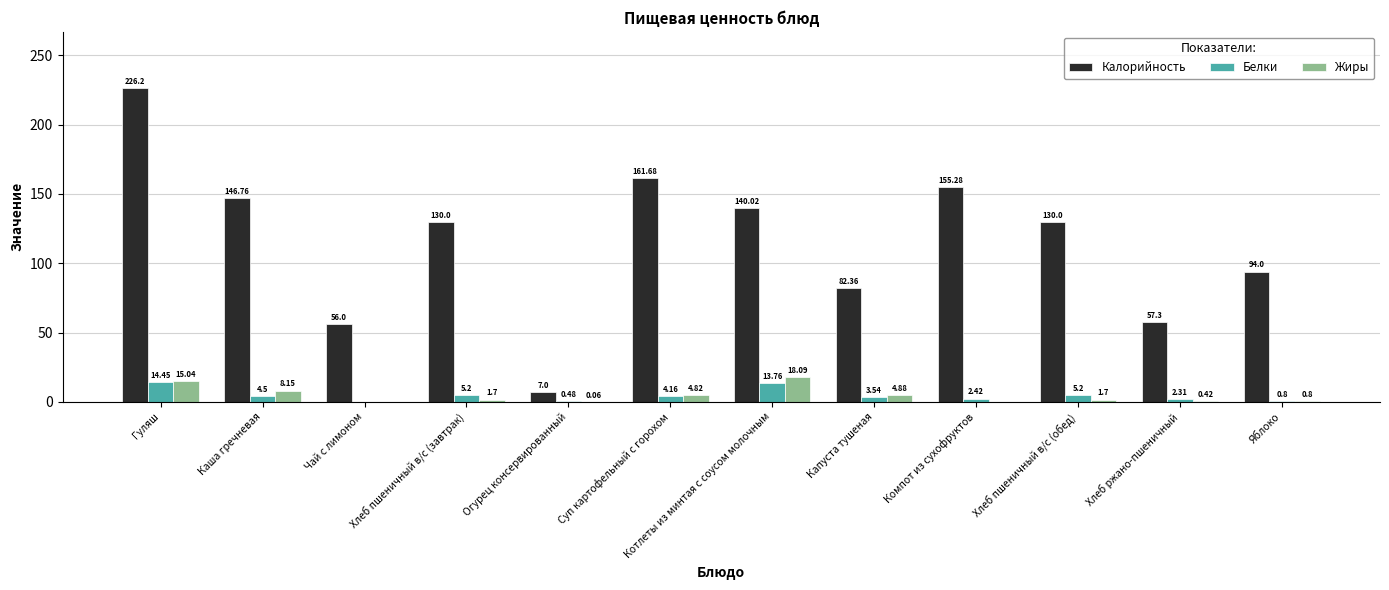

What is the sum of all Калорийность values?

1386.6